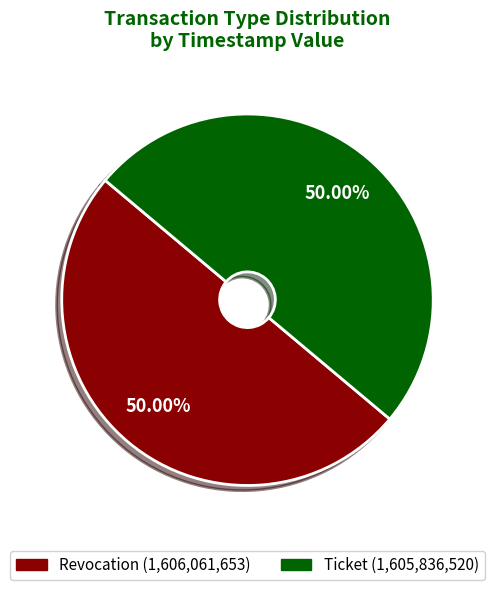

Approximately how many times larger is the value at Ticket compared to Revocation?

1.0